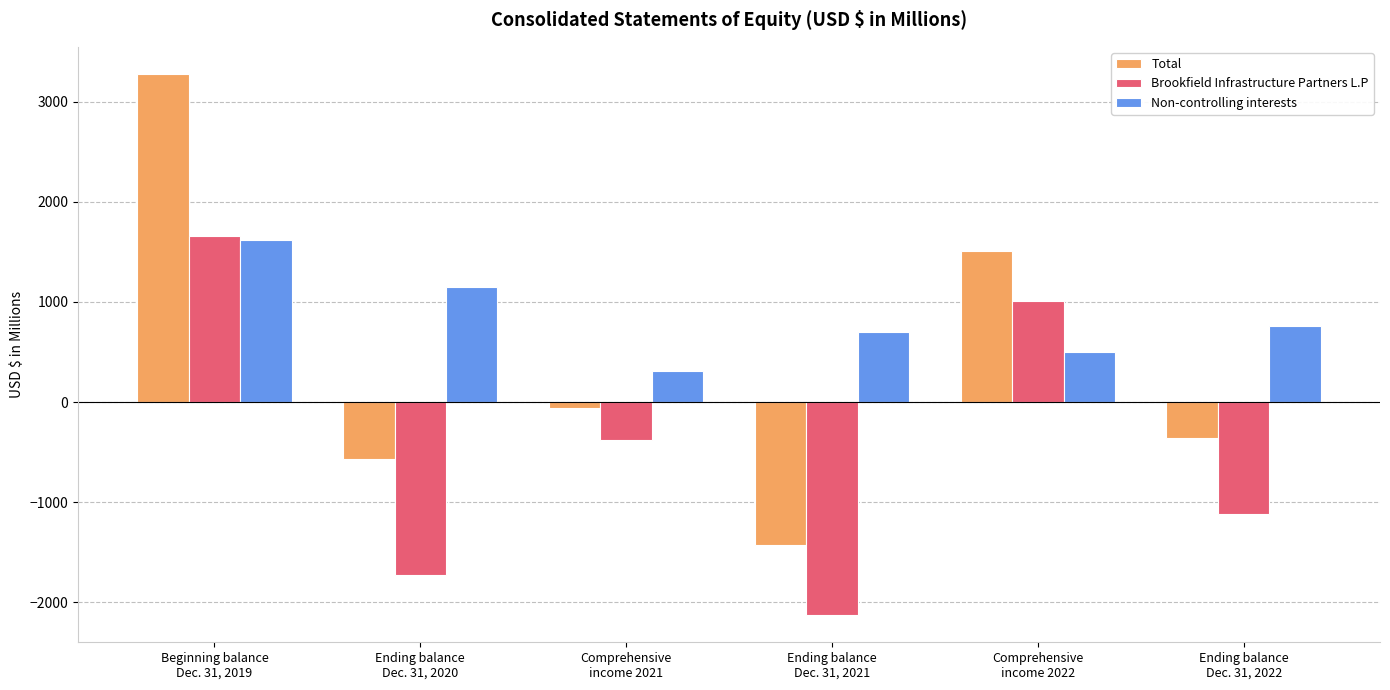

What position from the left is Ending balance
Dec. 31, 2022?

6